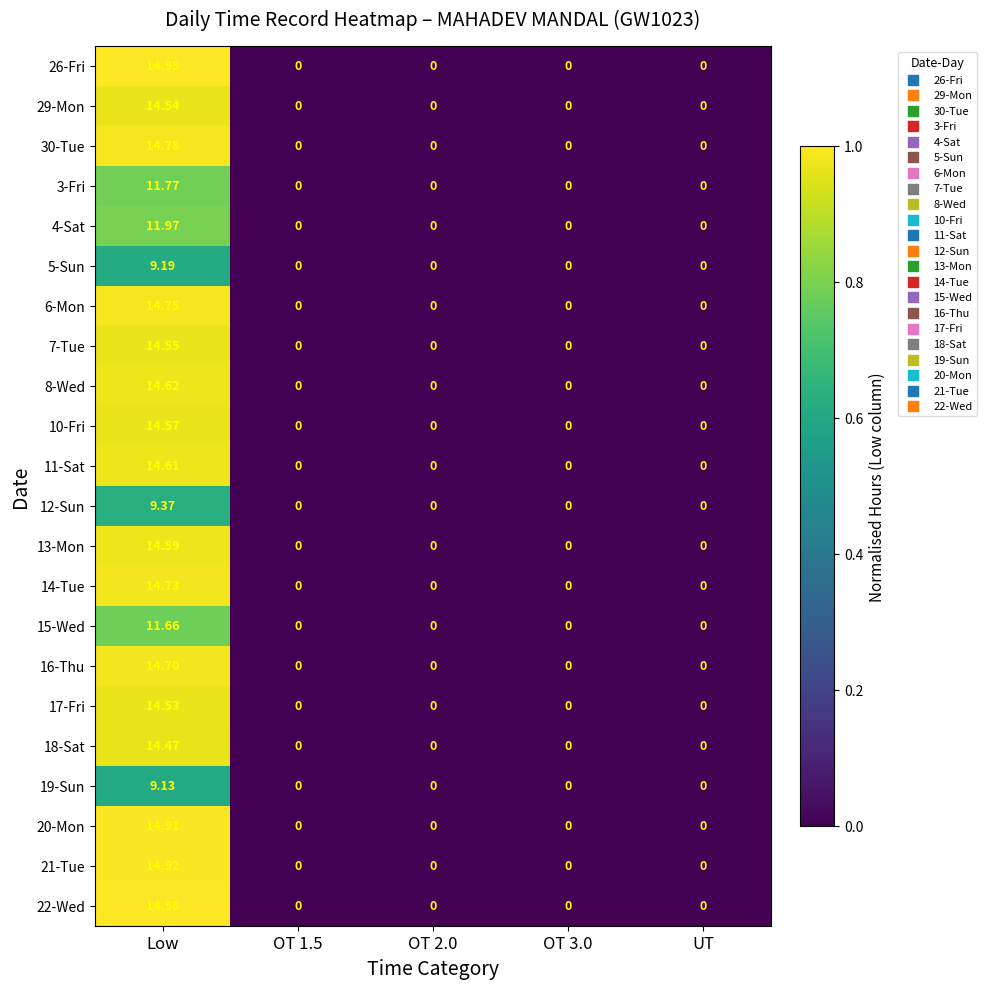

Which series changed the most between Low and OT 3.0?

22-Wed